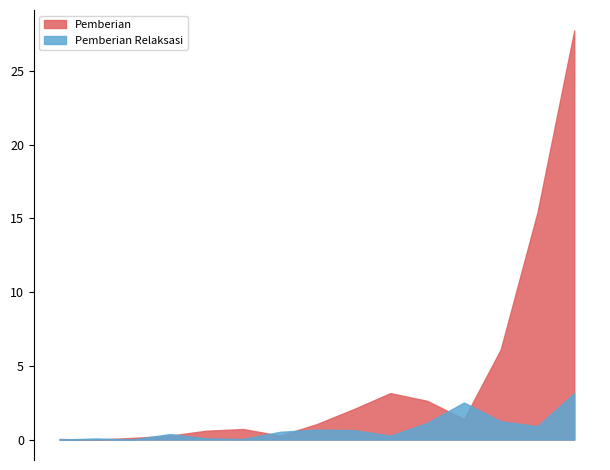

List the series in order of their overall mean, lowest first.

Pemberian Relaksasi, Pemberian